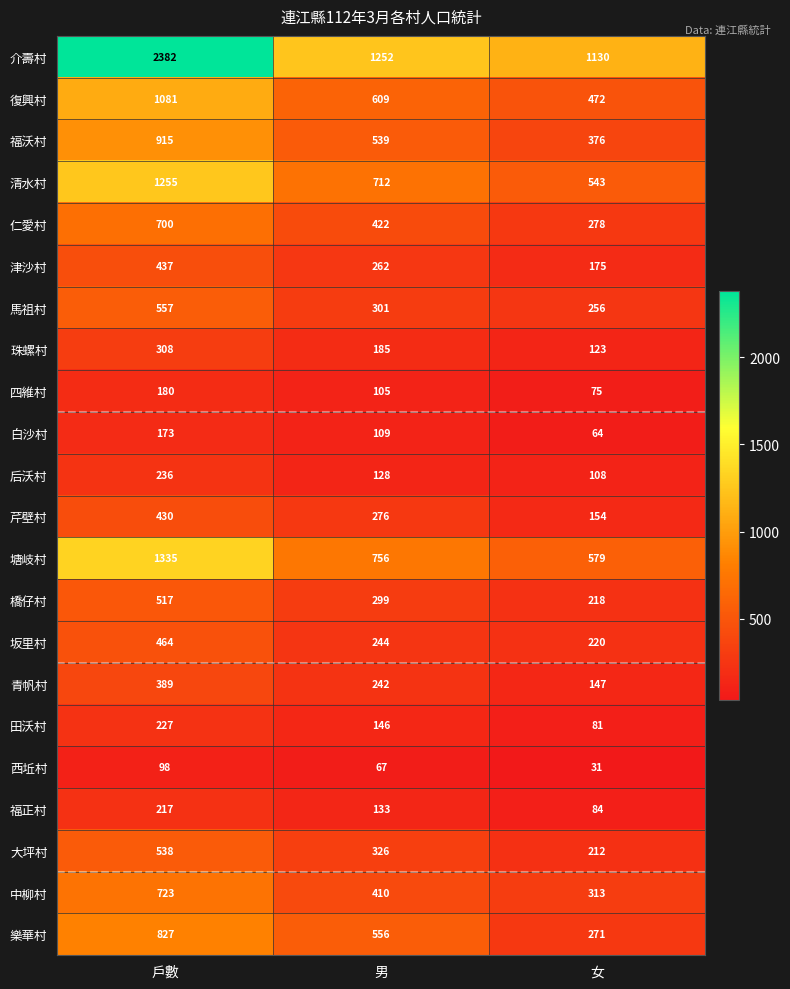

Between 戶數 and 女, which series saw the biggest shift?

介壽村